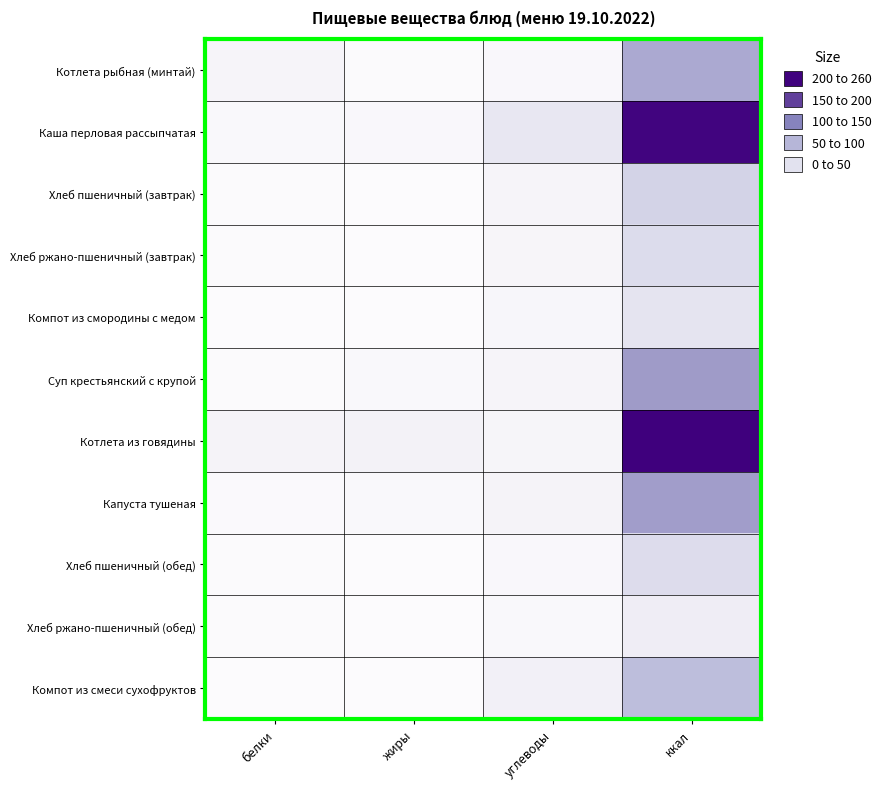

What is the total value across all series at ккал?

1211.7